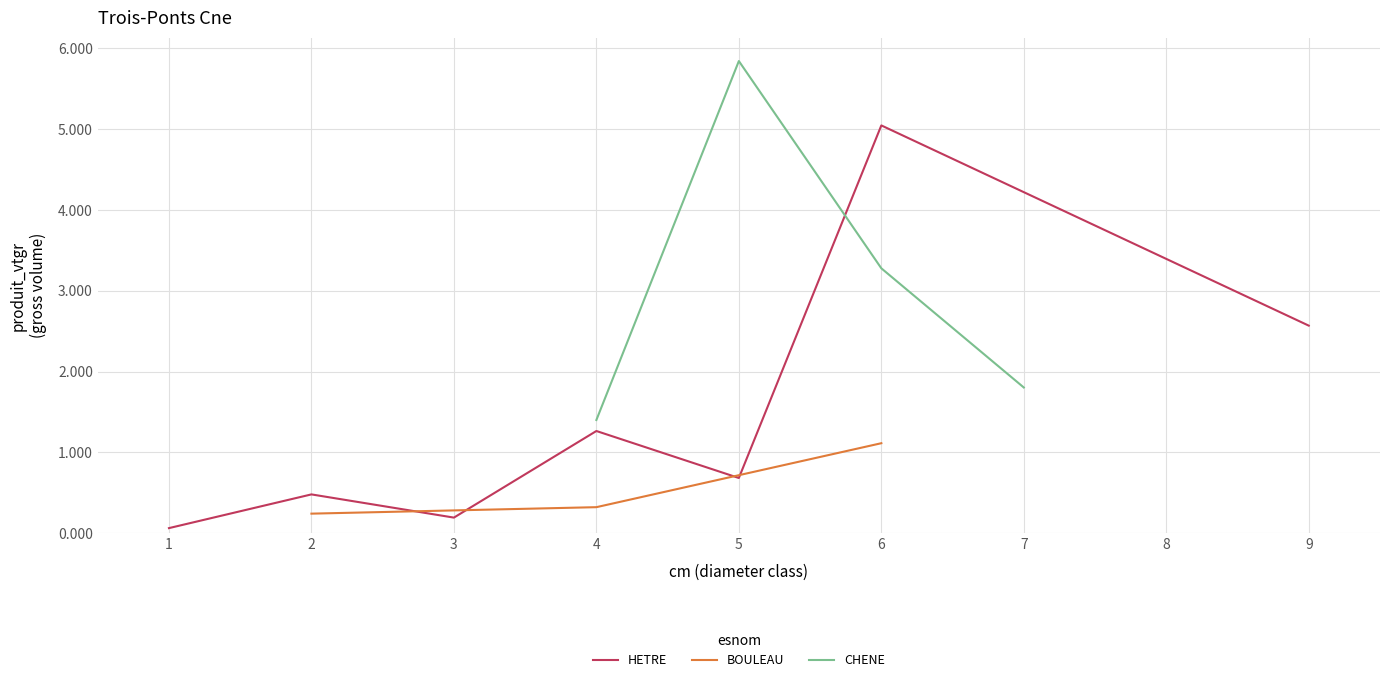

True or false: HETRE has a value of 7.9 at 6.

False